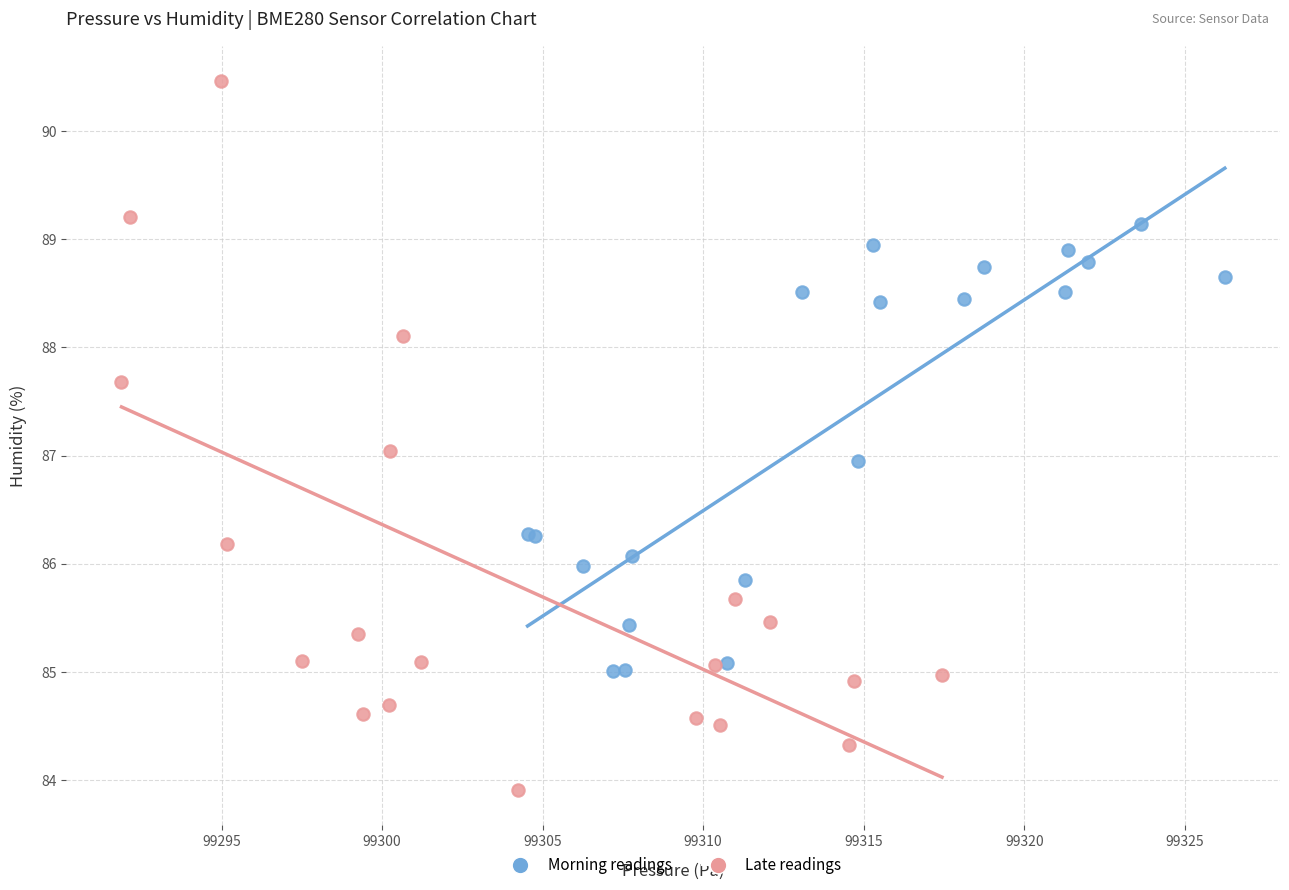

Which series has the largest Y range (max minus min)?

Late readings